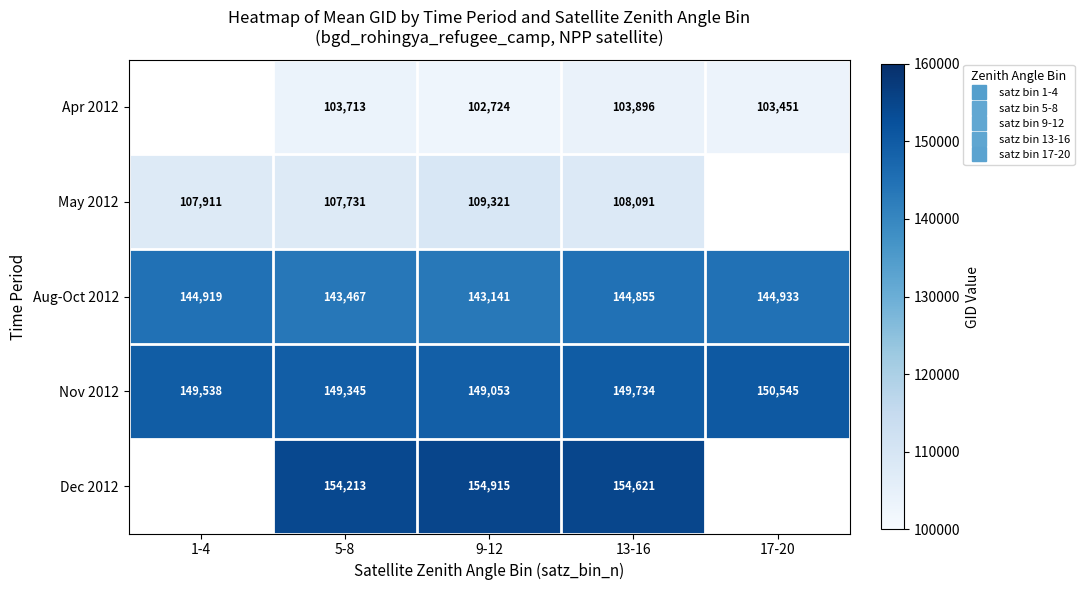

What is the minimum value for Nov 2012?

149053.0